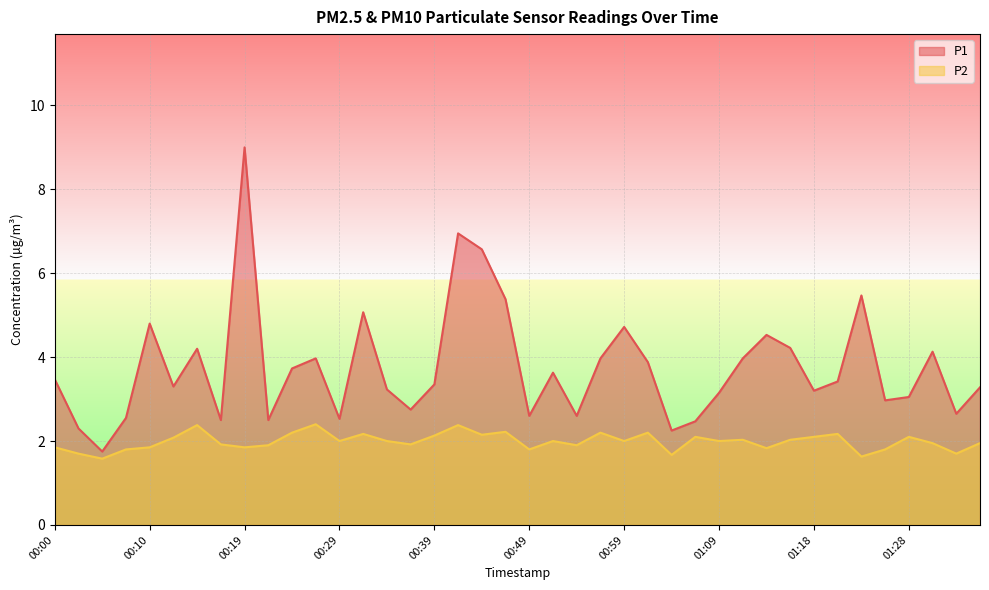

Rank the series by their average value, from lowest to highest.

P2, P1